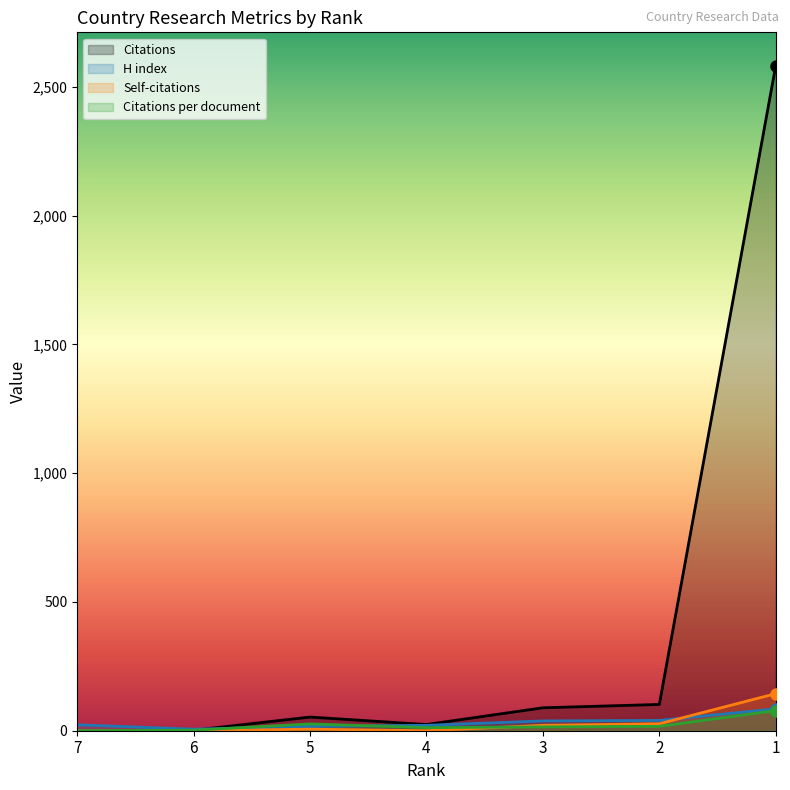

Is the value of Citations at 4 greater than the value of H index at 5?

Yes